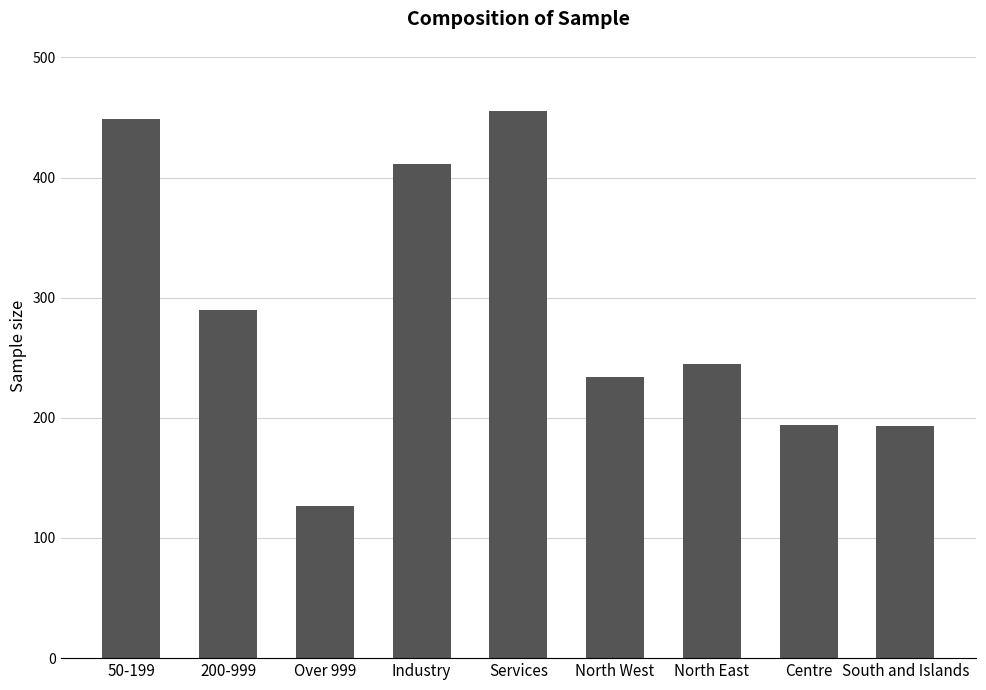

What is the average value?

289